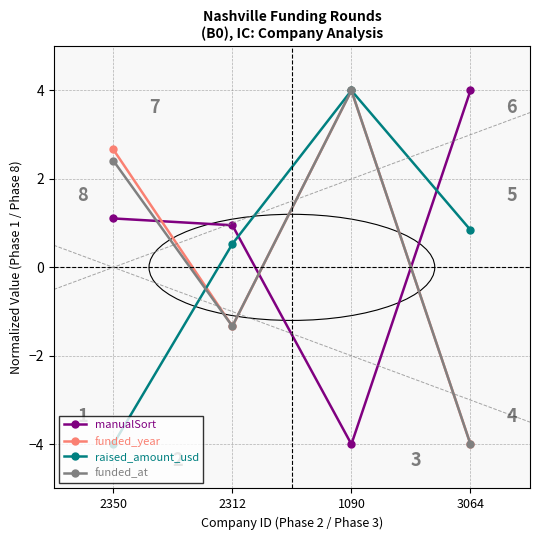

Is the value of raised_amount_usd at 3064 greater than the value of funded_year at 3064?

Yes